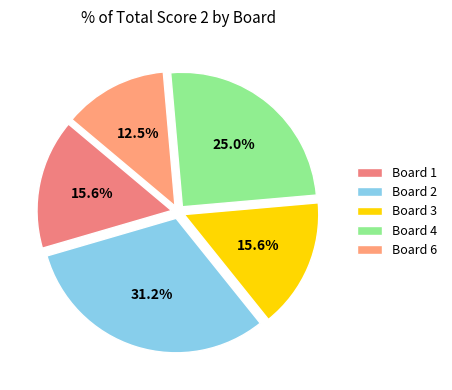

To the nearest percent, what is the difference between the largest and smallest slice percentages?

19%